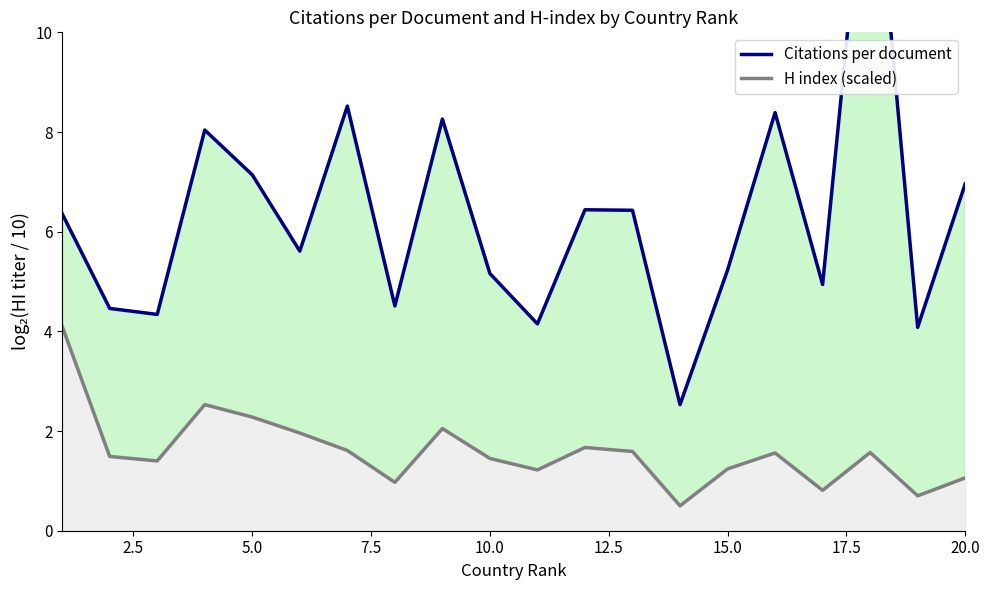

True or false: H index (scaled) and Citations per document intersect in this chart.

False